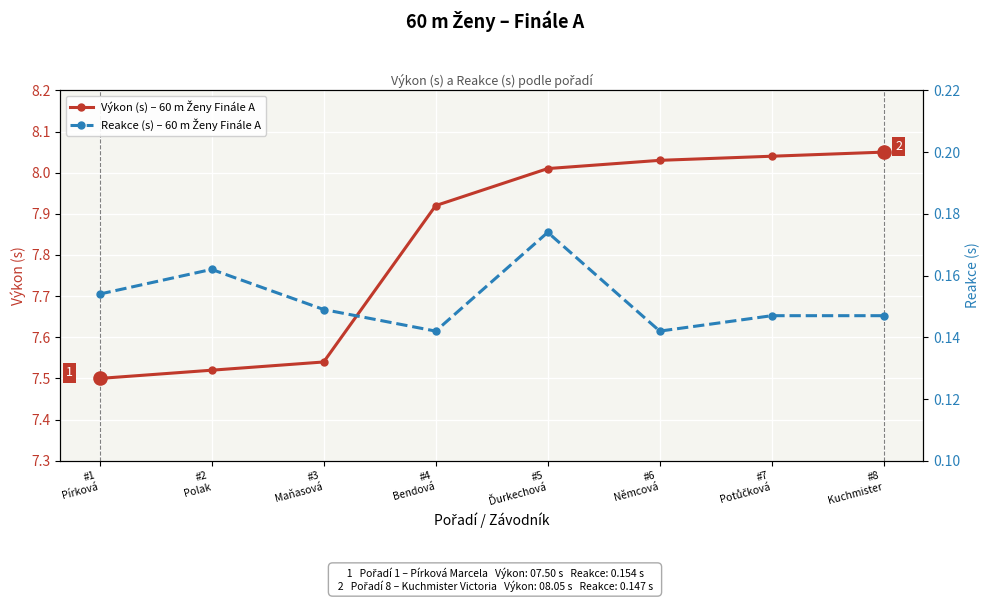

What are all the series names shown in the legend?

Výkon (s) – 60 m Ženy Finále A, Reakce (s) – 60 m Ženy Finále A